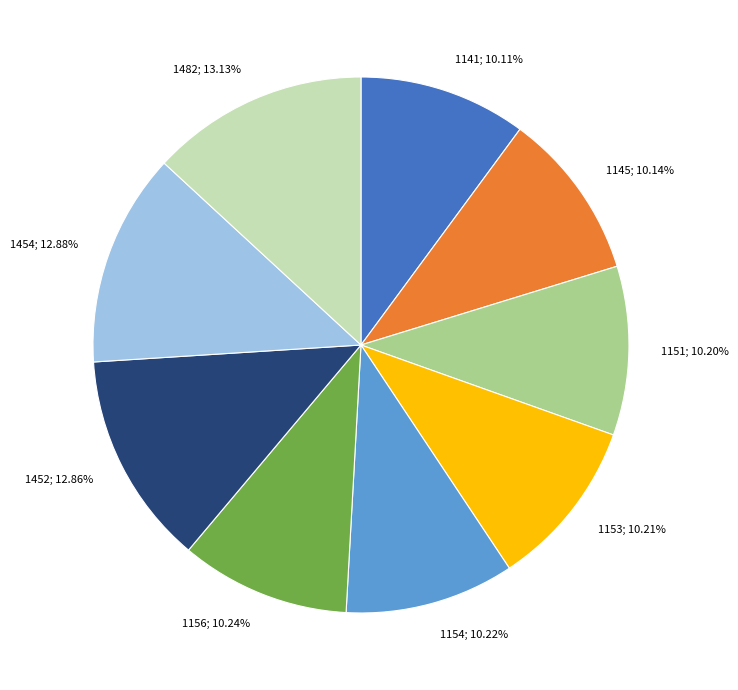

To the nearest percent, what portion does 1151 represent?

10%